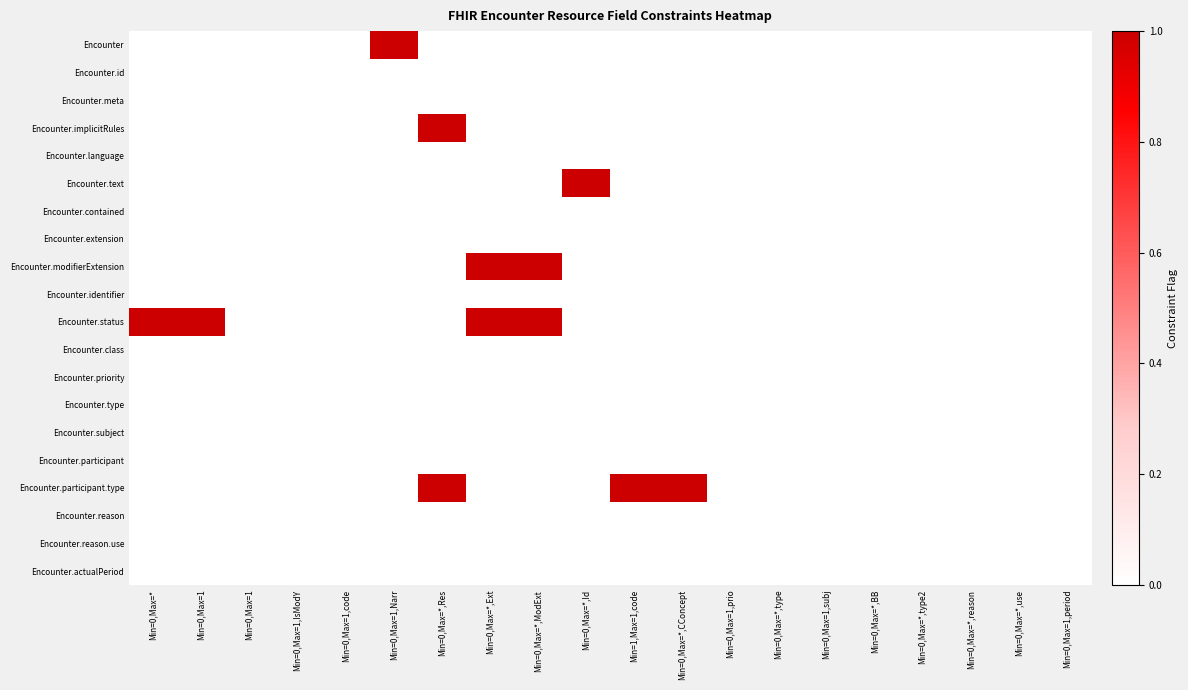

Rank the series by their maximum value, from lowest to highest.

Encounter.id, Encounter.meta, Encounter.language, Encounter.contained, Encounter.extension, Encounter.identifier, Encounter.class, Encounter.priority, Encounter.type, Encounter.subject, Encounter.participant, Encounter.reason, Encounter.reason.use, Encounter.actualPeriod, Encounter, Encounter.implicitRules, Encounter.text, Encounter.modifierExtension, Encounter.status, Encounter.participant.type